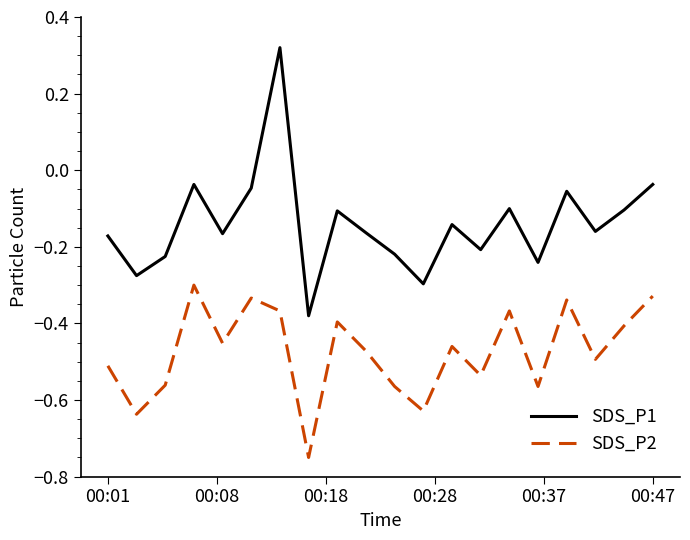

Which series has the largest total across all categories?

SDS_P1